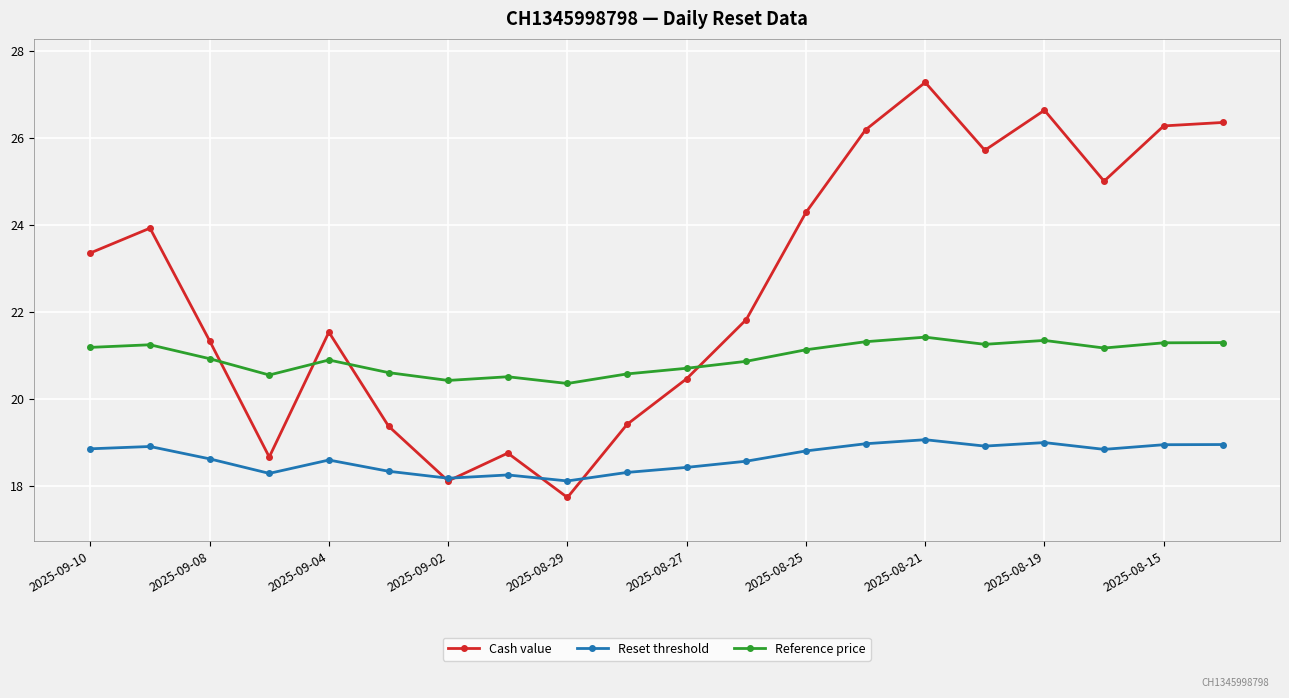

Which series has the widest spread of values?

Cash value